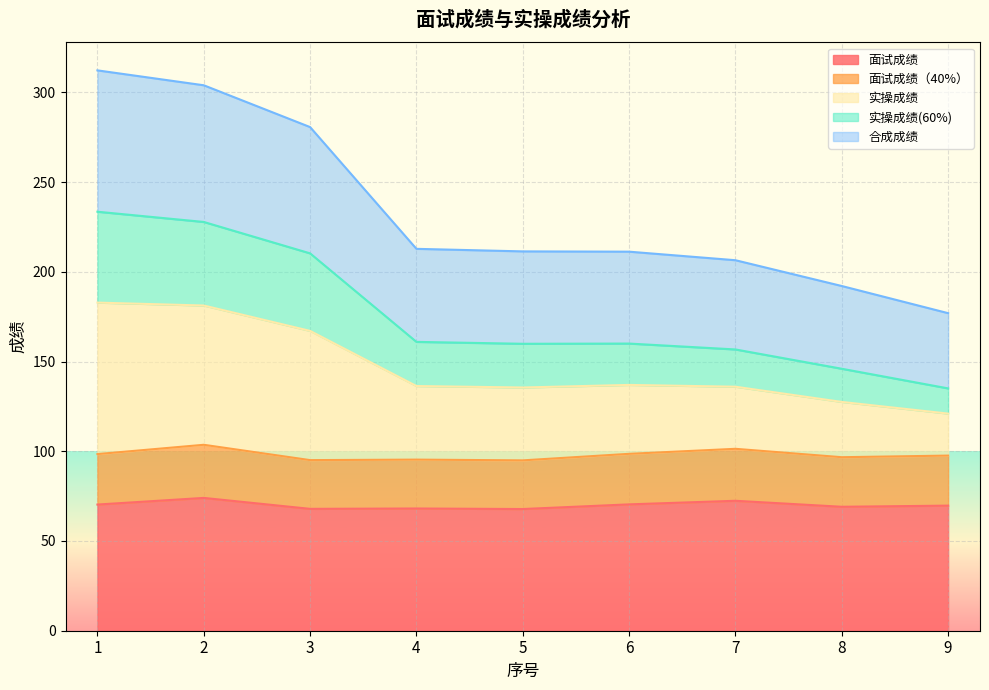

The value of 实操成绩 at 9 is 55.3. True or false?

False